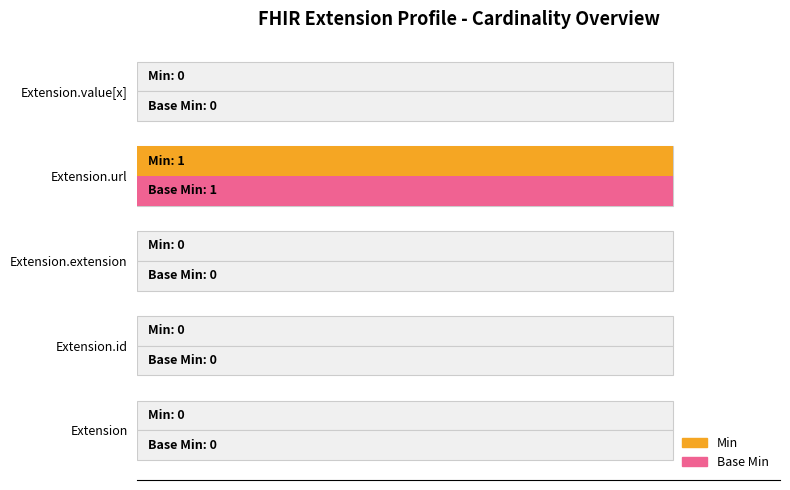

What is the value of the Min bar at the 4th from the left?

1